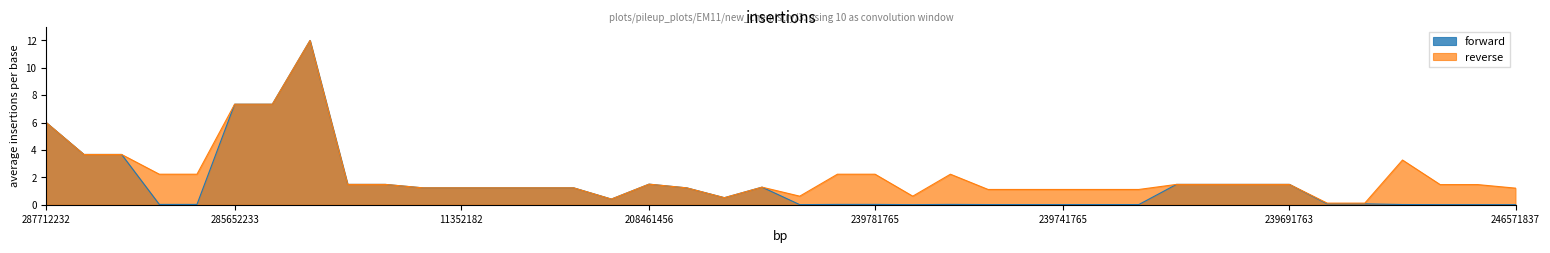

True or false: Ціна has a value of 12.0 at 285672232.

True